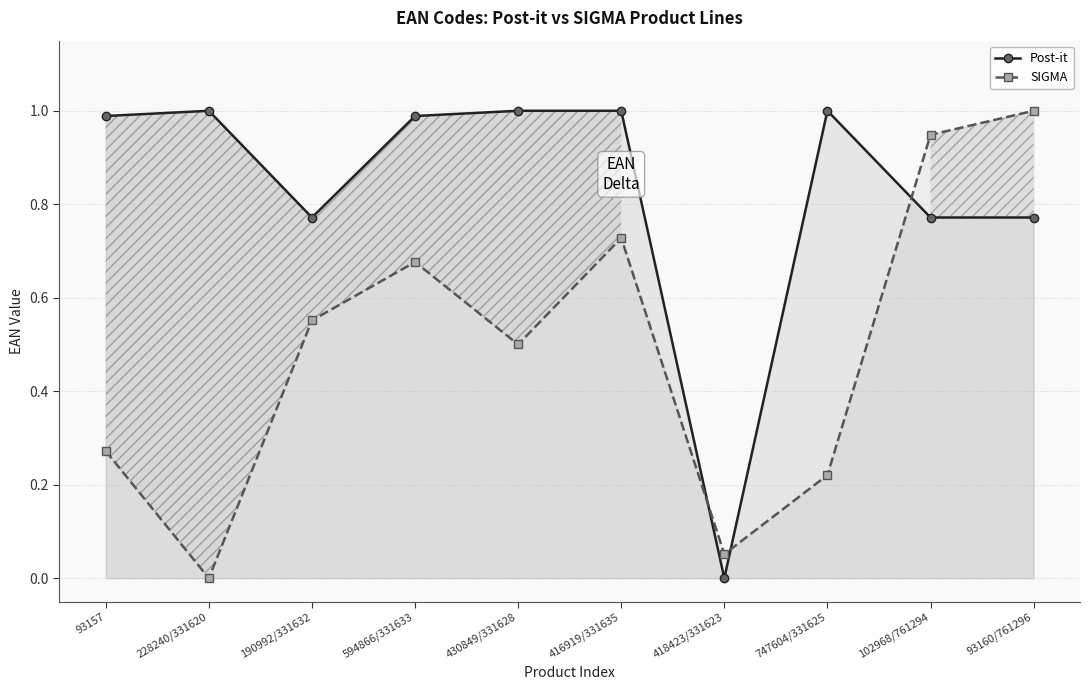

Is the value of Post-it at 228240/331620 greater than the value of SIGMA at 416919/331635?

Yes